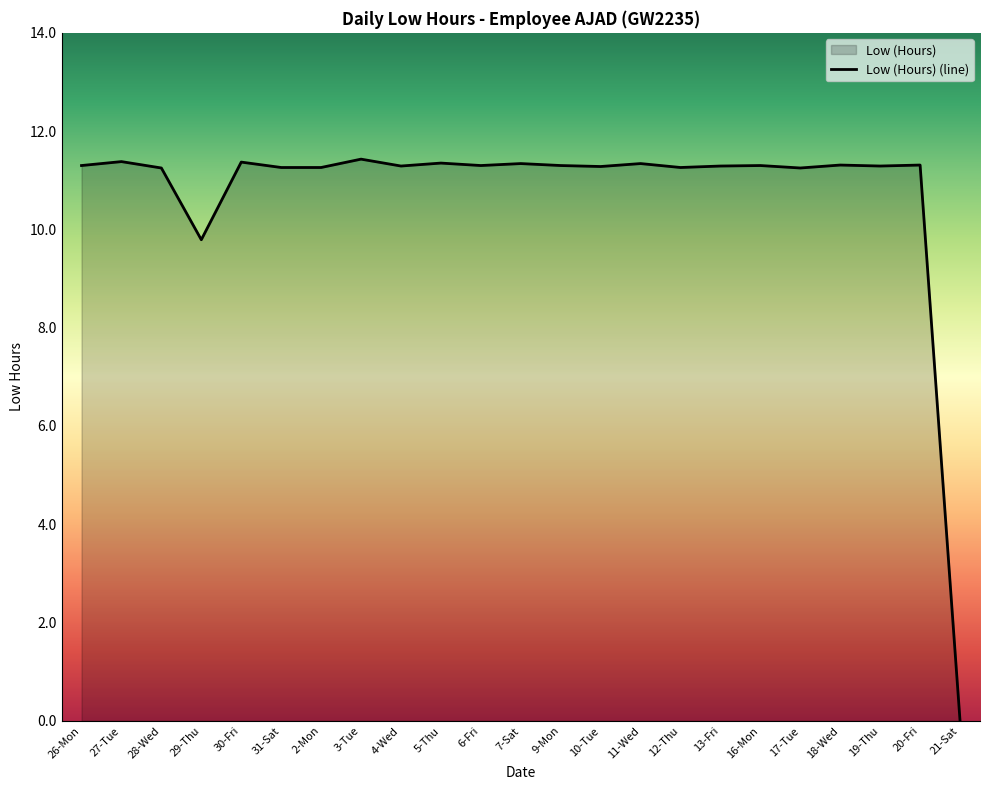

At which label is the value closest to 5?

29-Thu